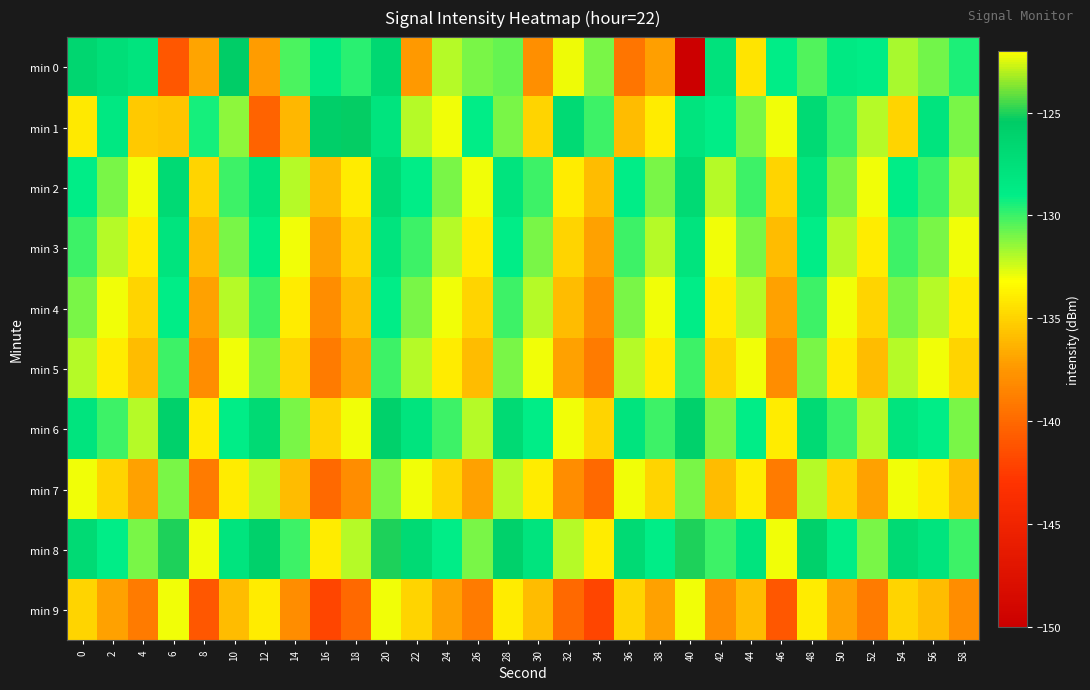

How many data points does each series have?

30